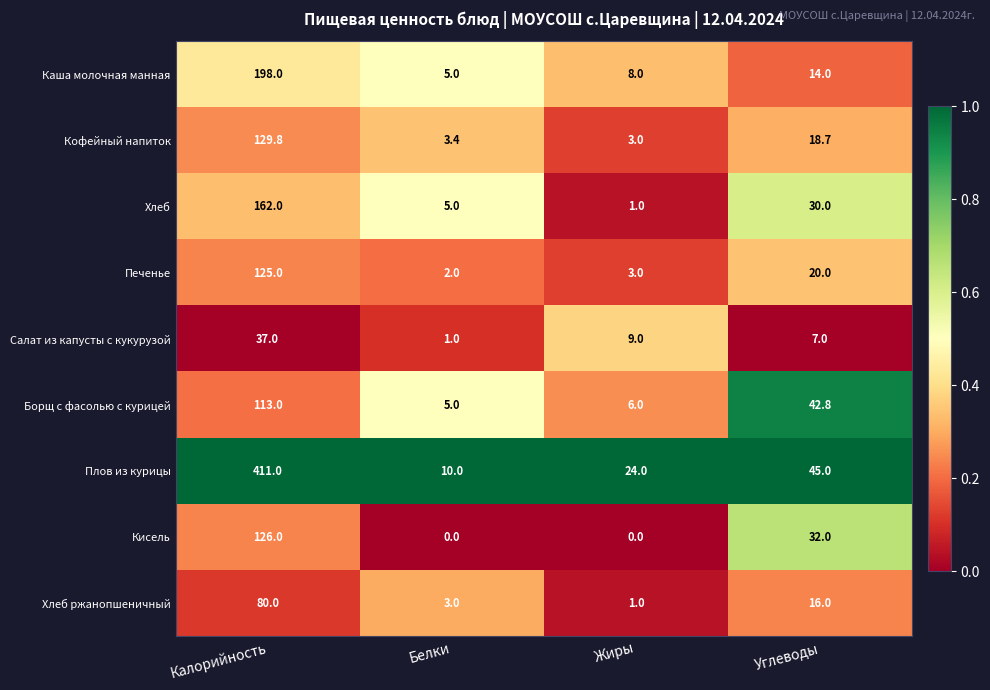

Where is Кисель nearest to the value 63?

Углеводы